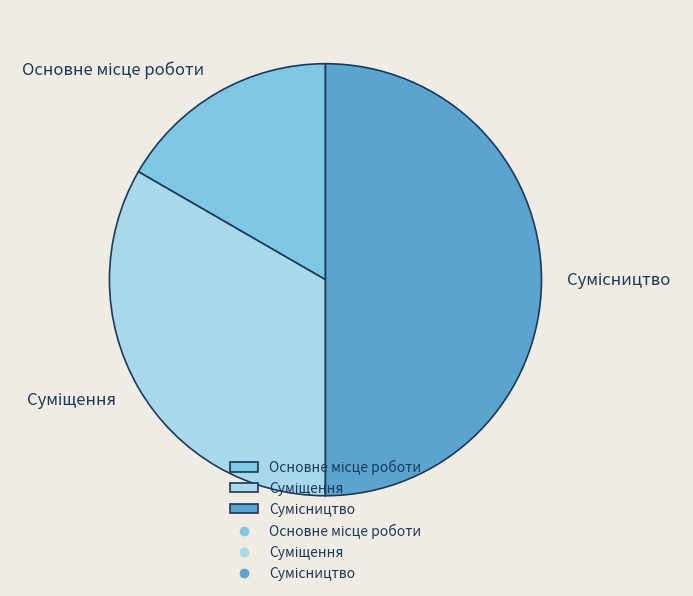

Between Основне місце роботи and Сумісництво, which is larger?

Сумісництво